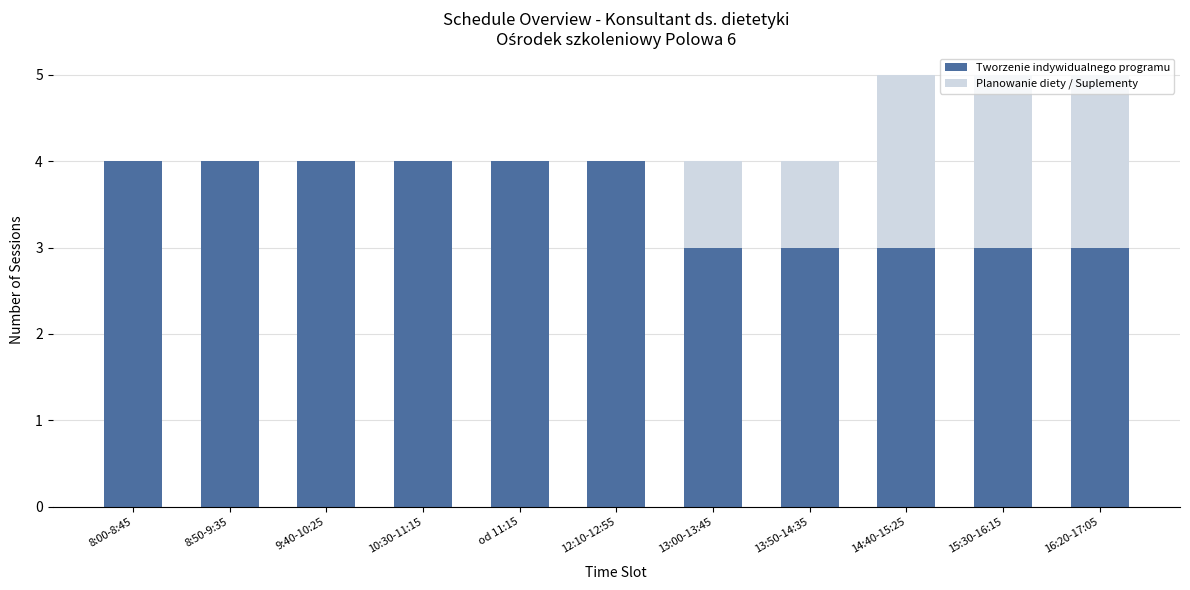

What is the sum of the Tworzenie indywidualnego programu values at od 11:15 and 10:30-11:15?

8